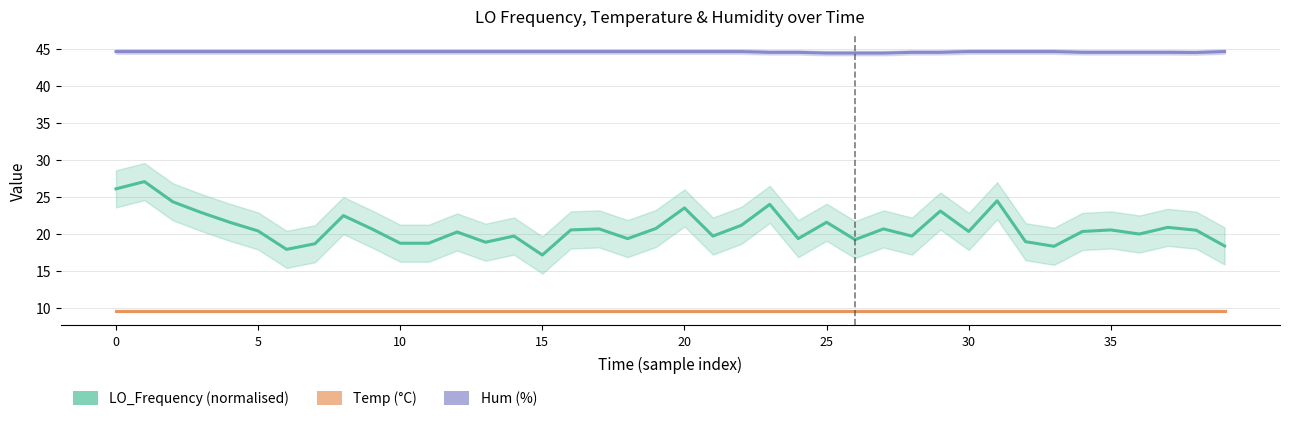

What is the difference between the highest and lowest values at 25?

35.0